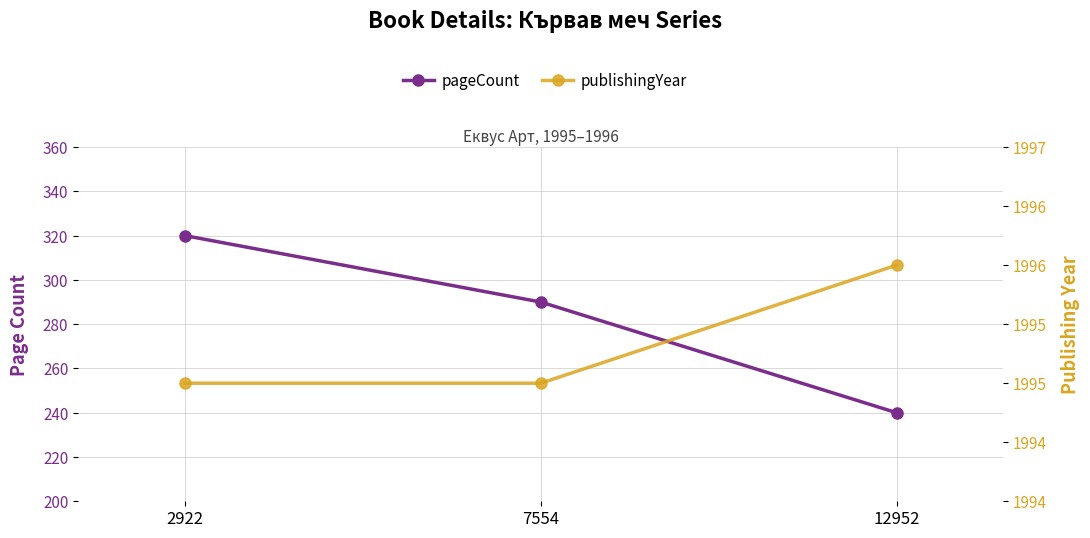

Reading right to left, extract all data points from this chart.

pageCount: 240	290	320
publishingYear: 1996	1995	1995